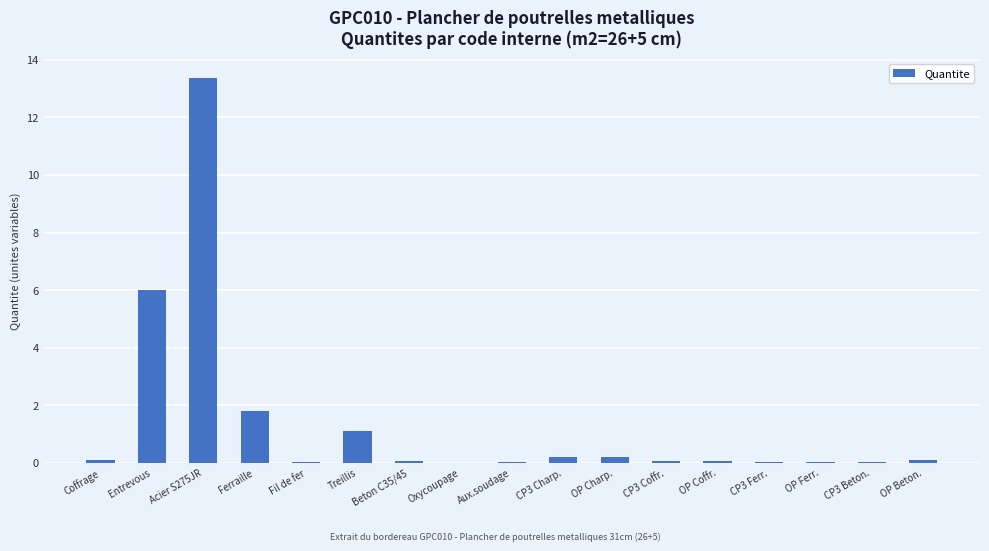

Where is the data nearest to the value 6?

Entrevous